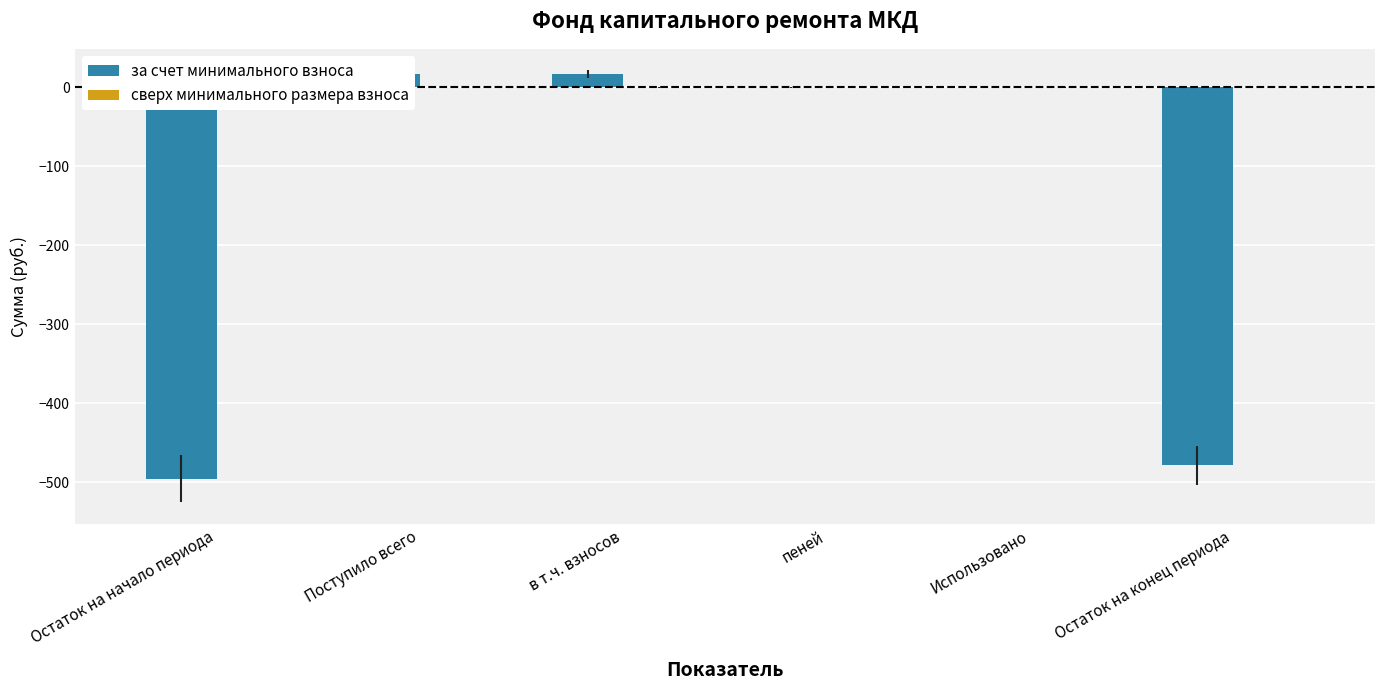

Rank the series by their maximum value, from highest to lowest.

за счет минимального взноса, сверх минимального размера взноса